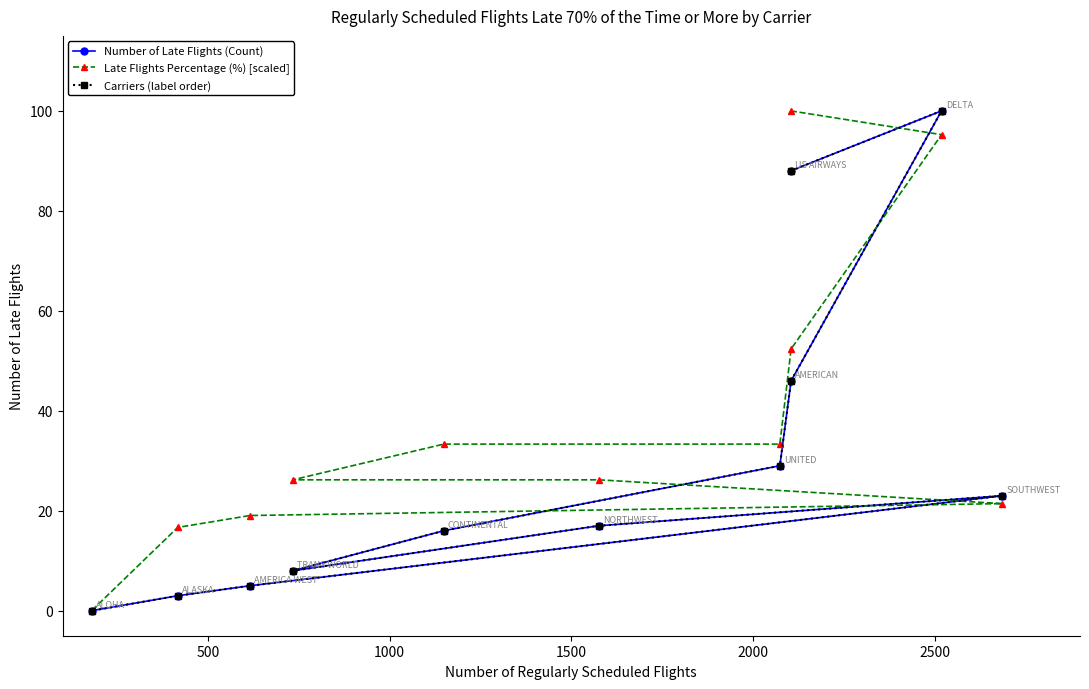

How many lines are shown in the chart?

3